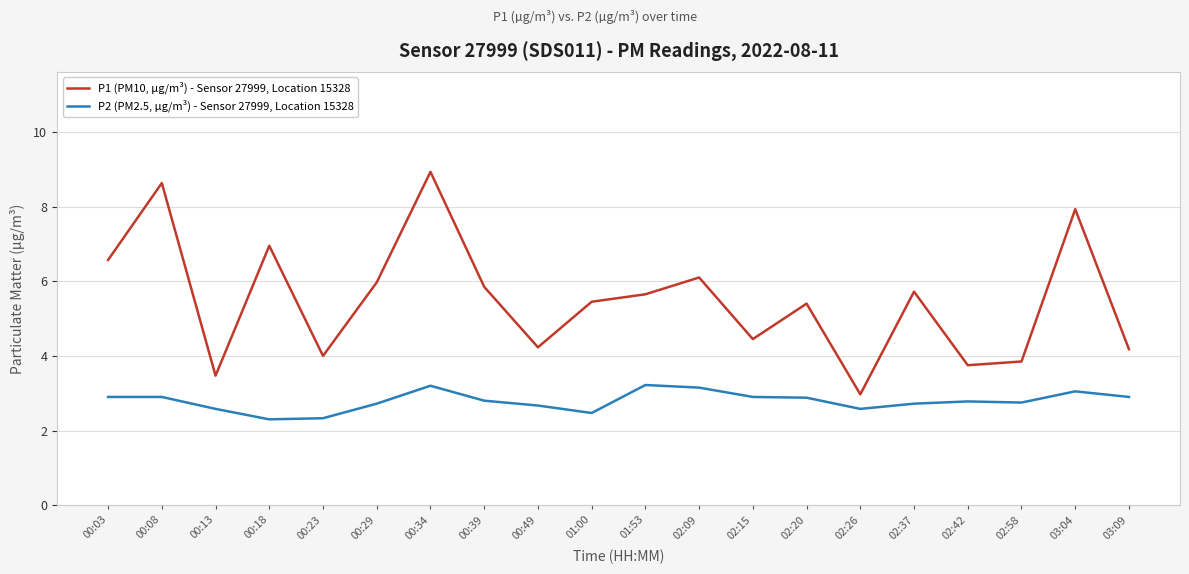

True or false: P2 (PM2.5, µg/m³) - Sensor 27999, Location 15328 and P1 (PM10, µg/m³) - Sensor 27999, Location 15328 cross at least once.

False